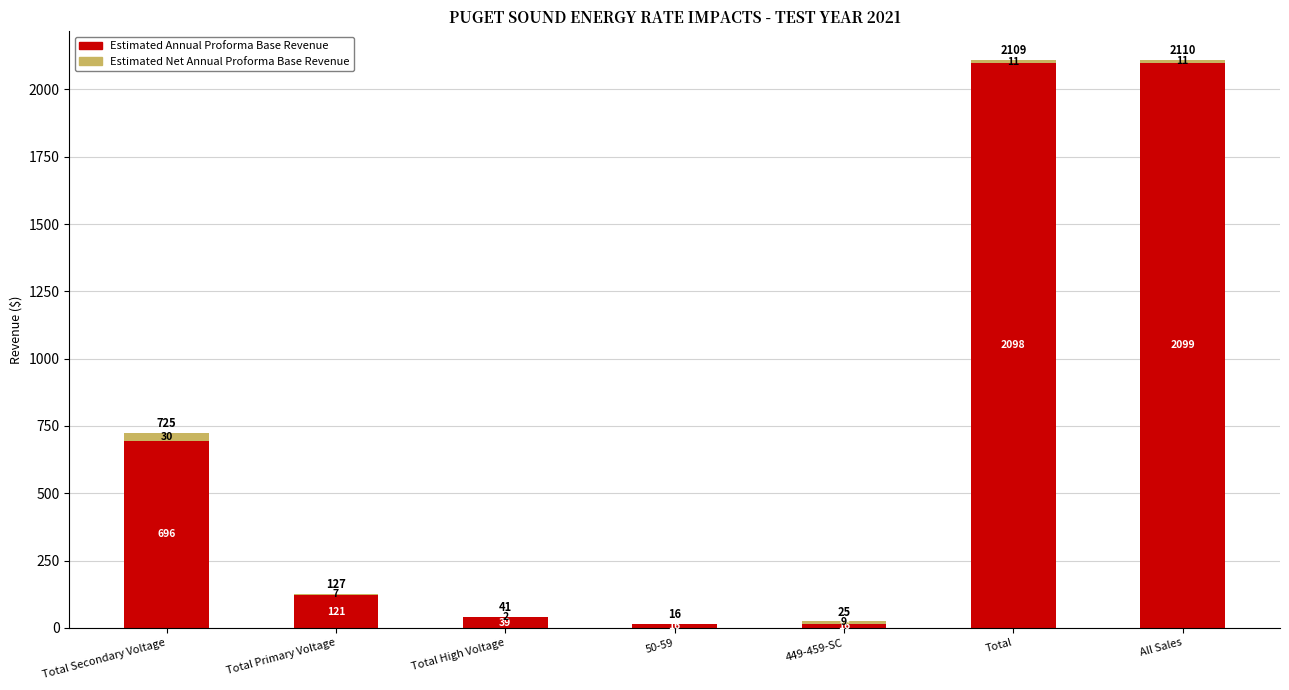

Are the bars grouped side by side (vs. stacked)?

No